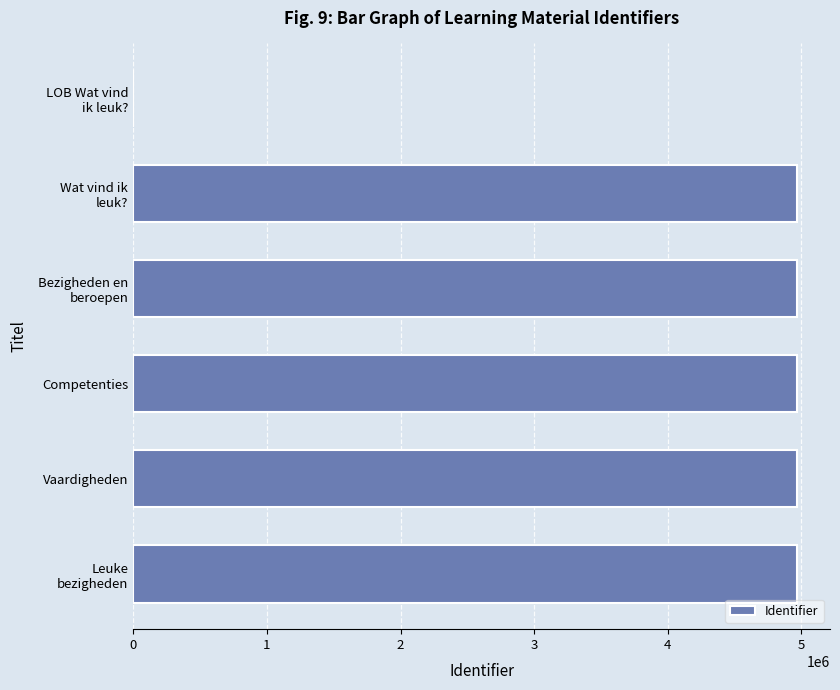

How many positive values are there?

5